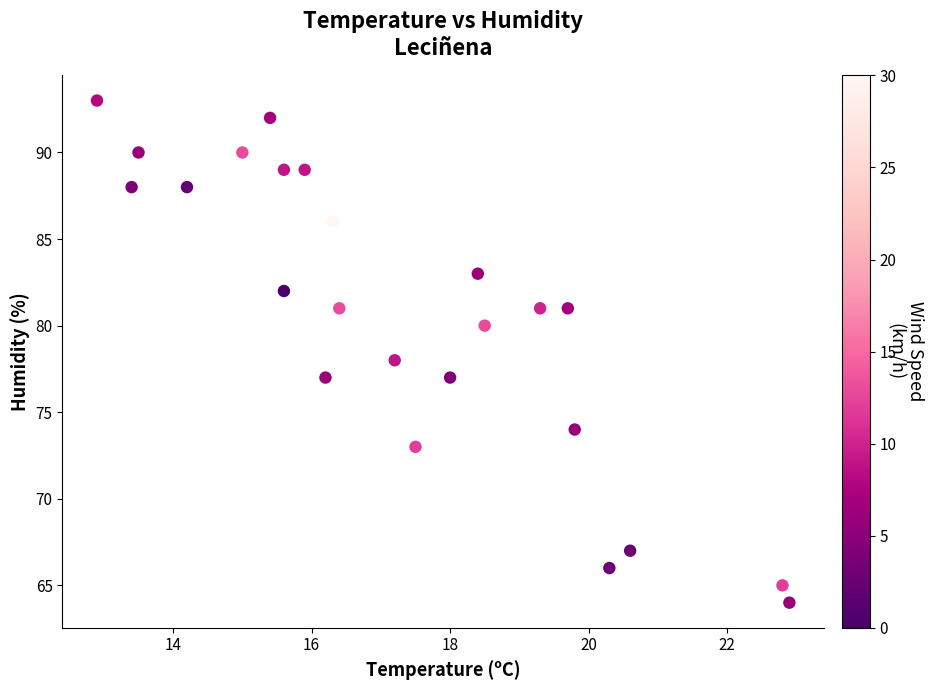

What is the range of Y values (max minus min)?

29